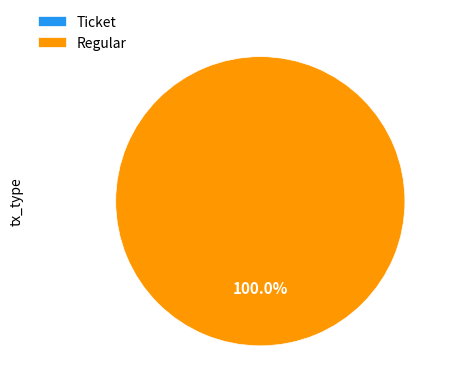

To the nearest percent, what is the combined percentage of Regular and Ticket?

100%